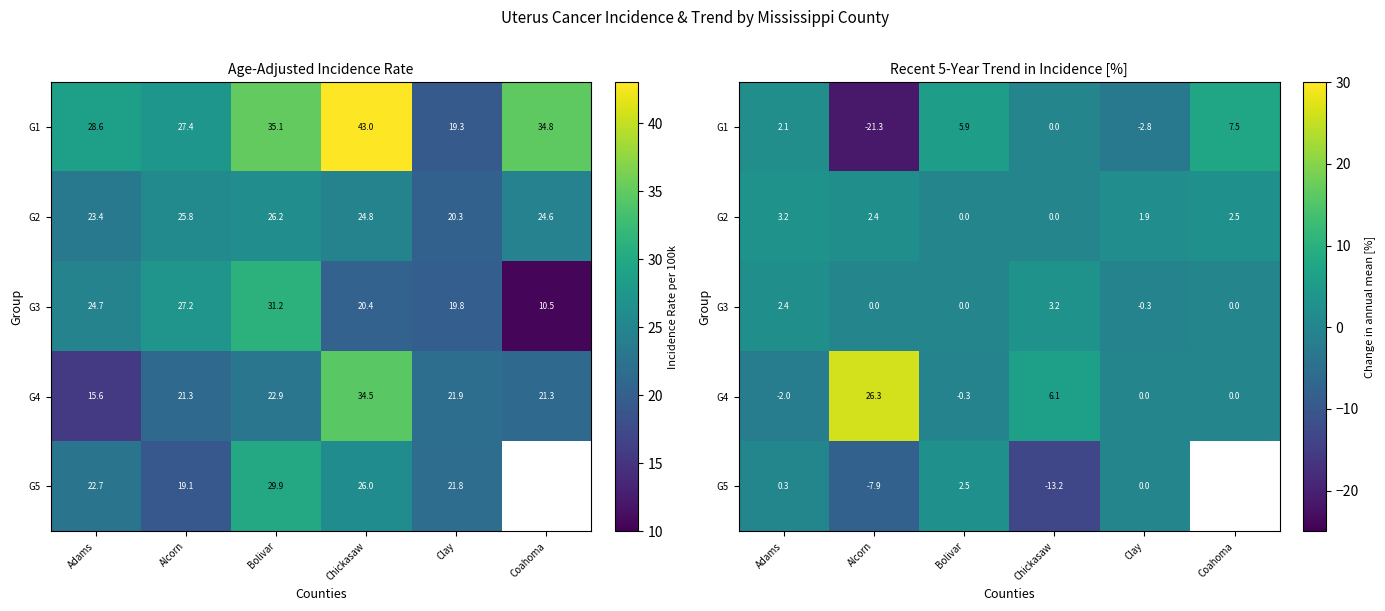

How many categories are shown in the chart?

6